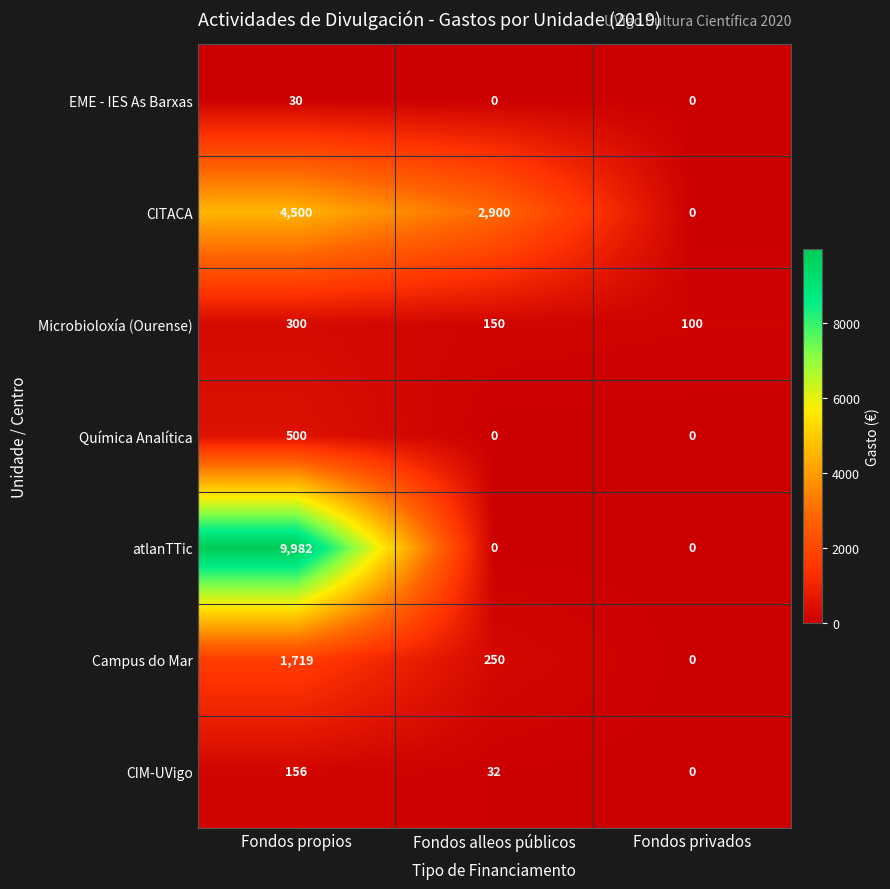

Between Fondos alleos públicos and Fondos privados, which series saw the biggest shift?

CITACA